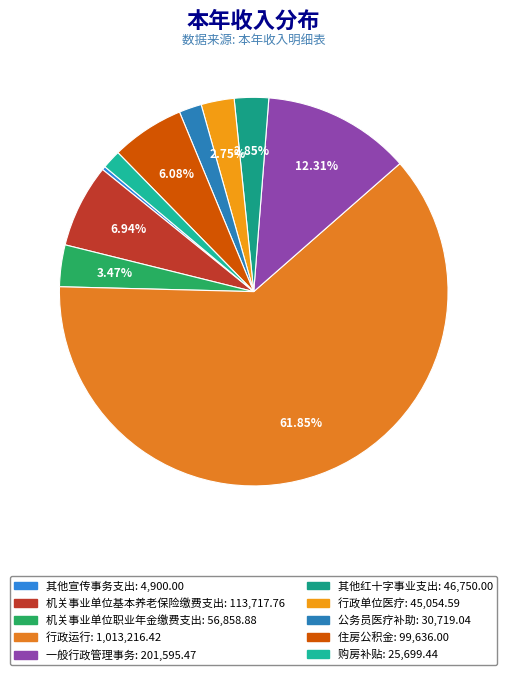

What is the change in value from 住房公积金 to 购房补贴?

-73936.6